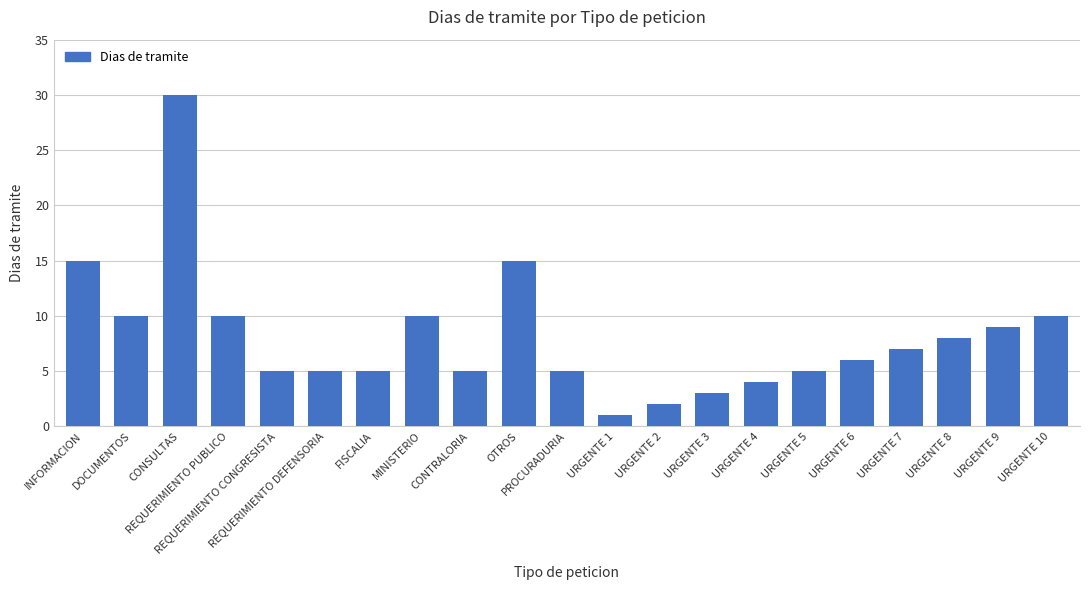

At which category does the chart reach its minimum across all series?

URGENTE 1